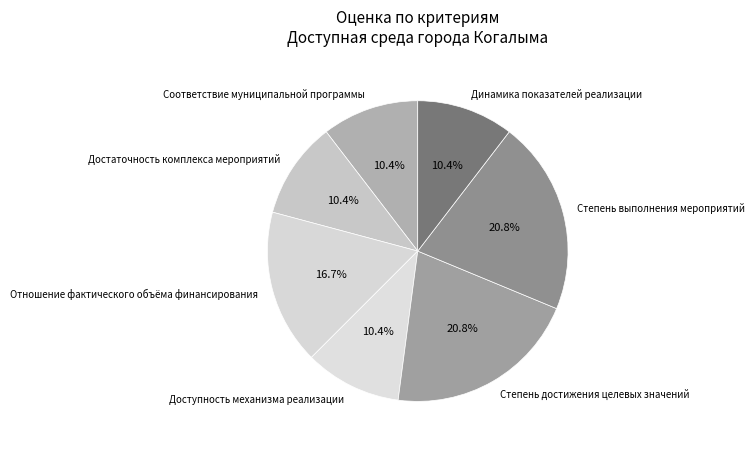

Count the number of slices in the pie.

7